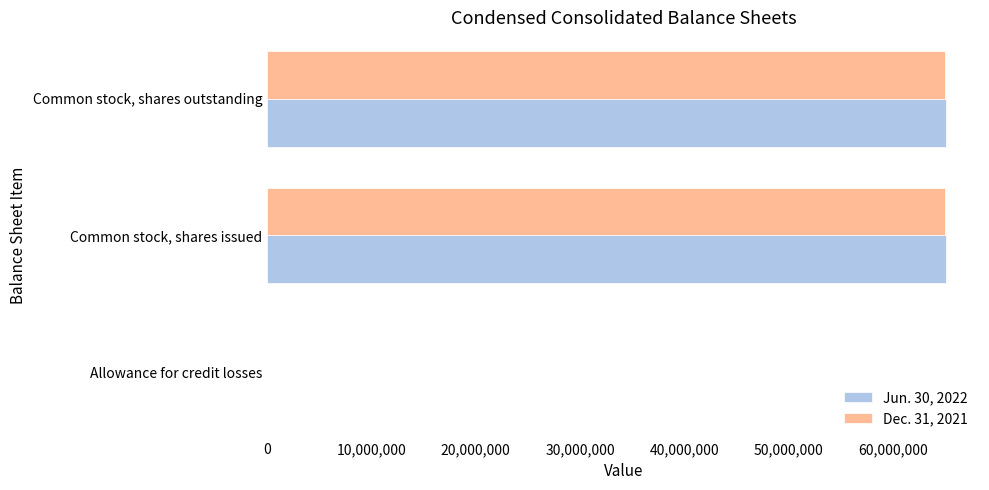

What is the sum of the Jun. 30, 2022 values at Common stock, shares outstanding and Common stock, shares issued?

130132918.0